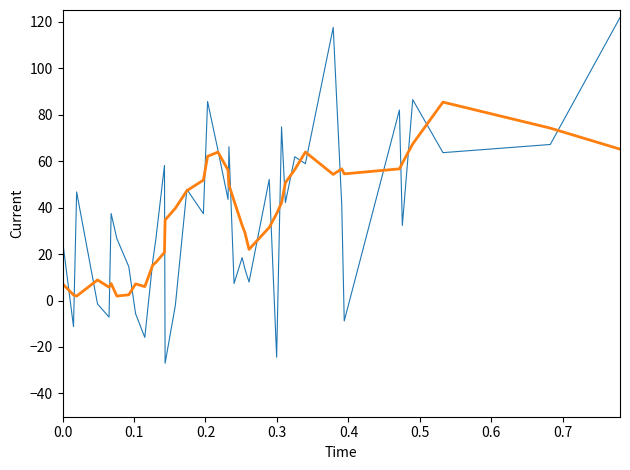

What is the greatest value displayed?

121.7